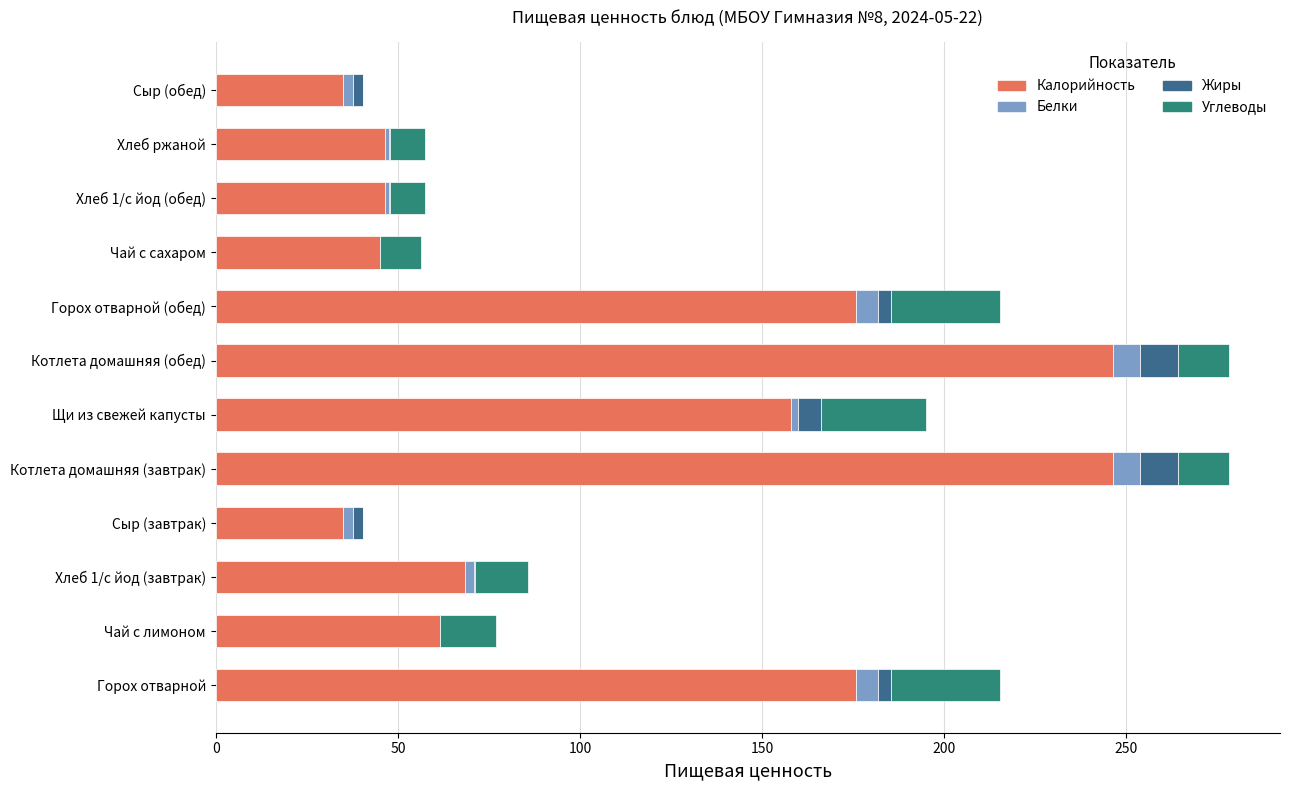

Is it true that Калорийность equals 61.6 at Чай с лимоном?

True